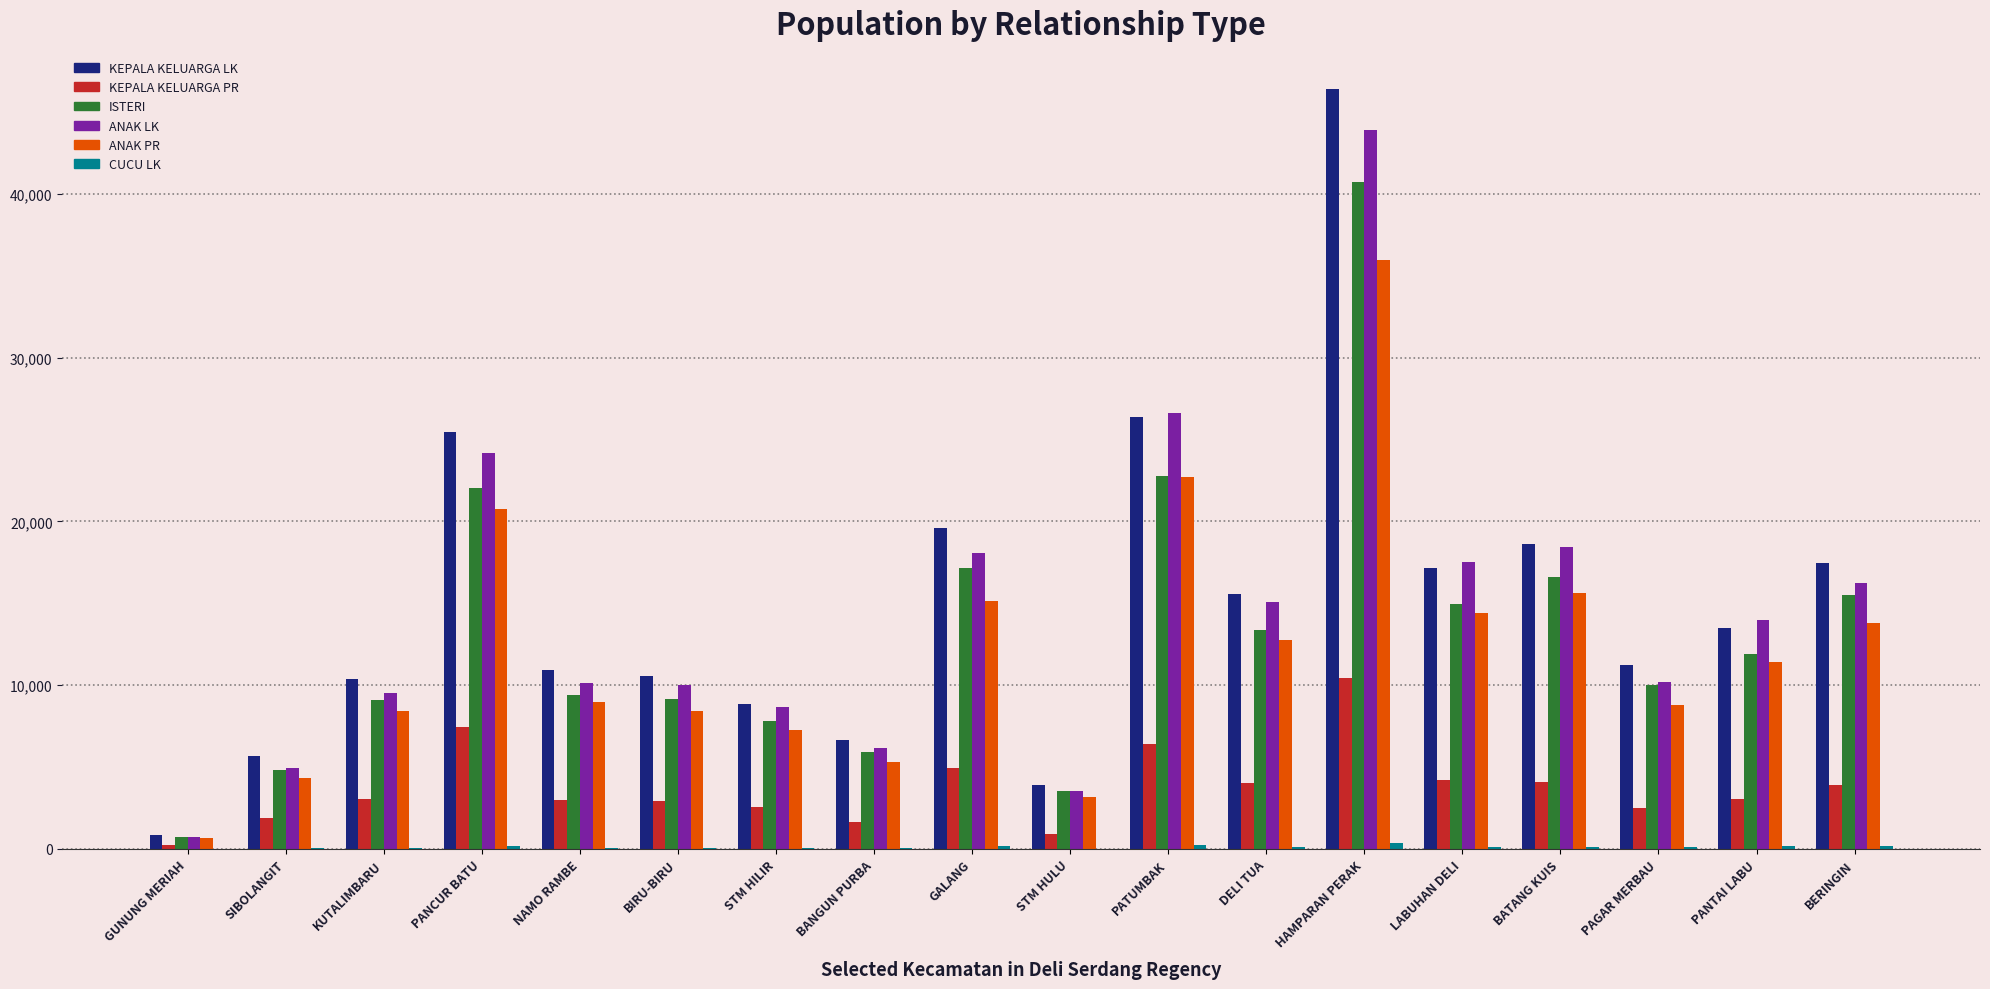

Which series changed the most between GUNUNG MERIAH and PANCUR BATU?

KEPALA KELUARGA LK